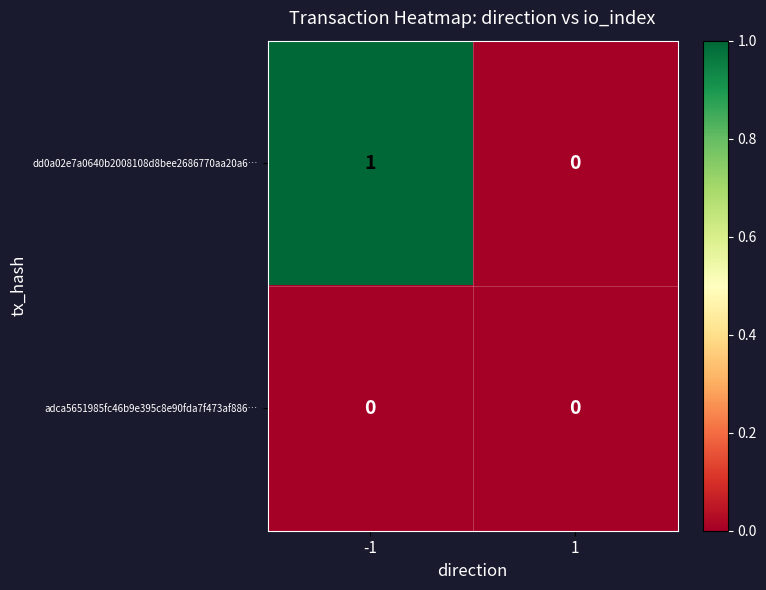

Which series changed the most between -1 and 1?

dd0a02e7a0640b2008108d8bee2686770aa20a6…